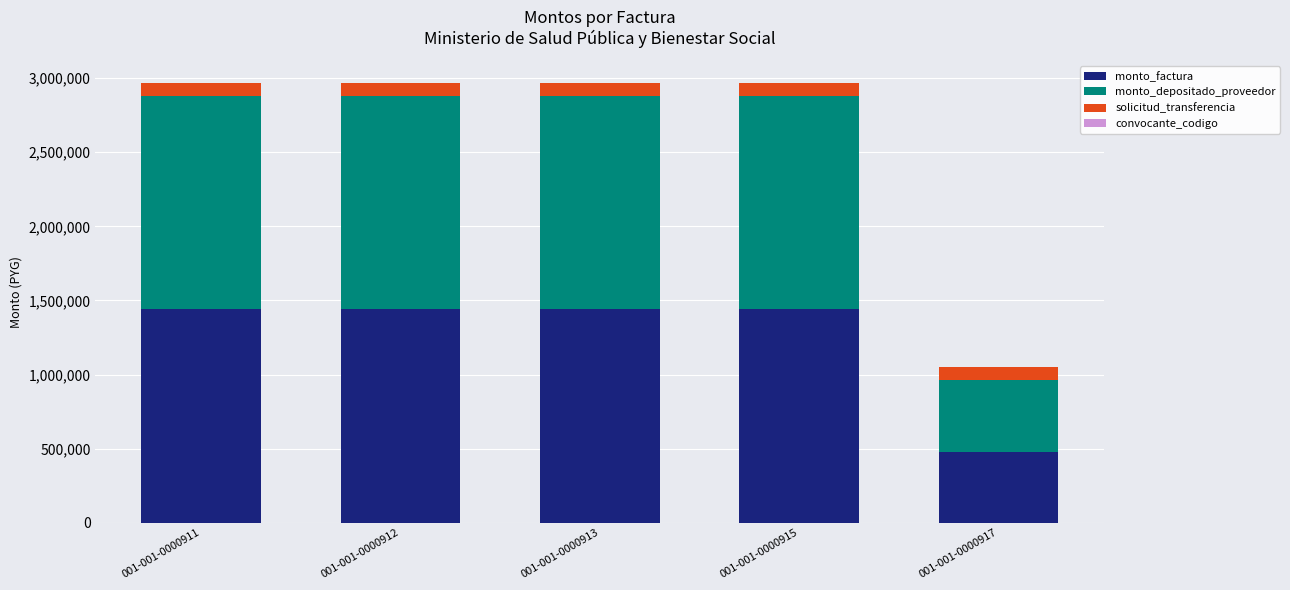

The value of monto_factura at 001-001-0000917 is 480000. True or false?

True